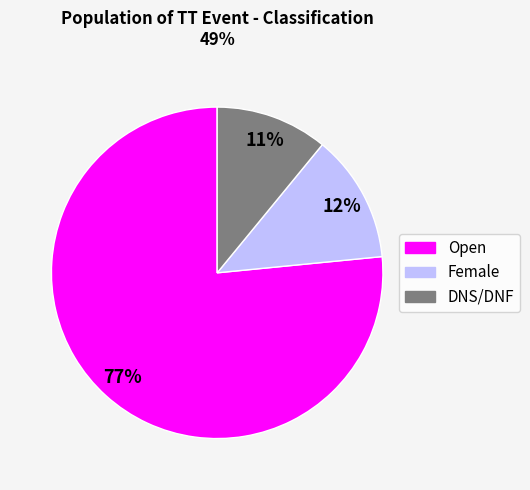

Is the sum of DNS/DNF and Open greater than half?

Yes